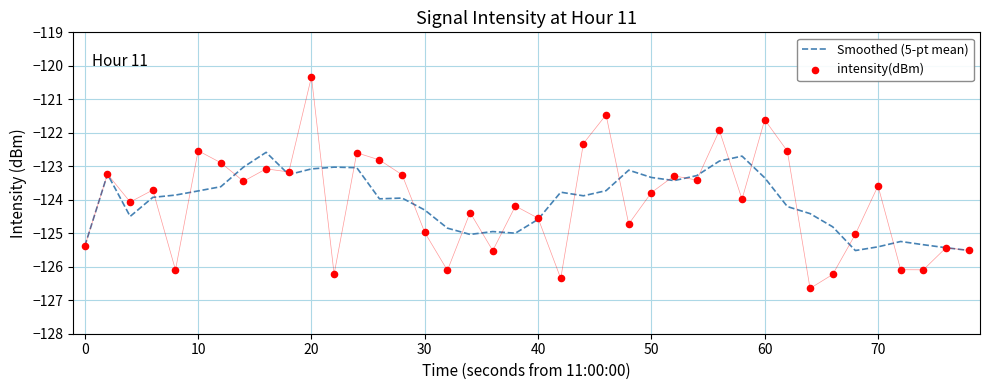

What is the highest value of the Smoothed (5-pt mean) series?

-122.6